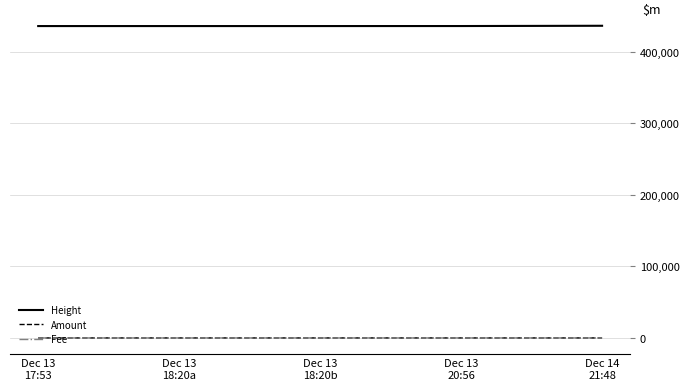

True or false: Amount and Height intersect in this chart.

False